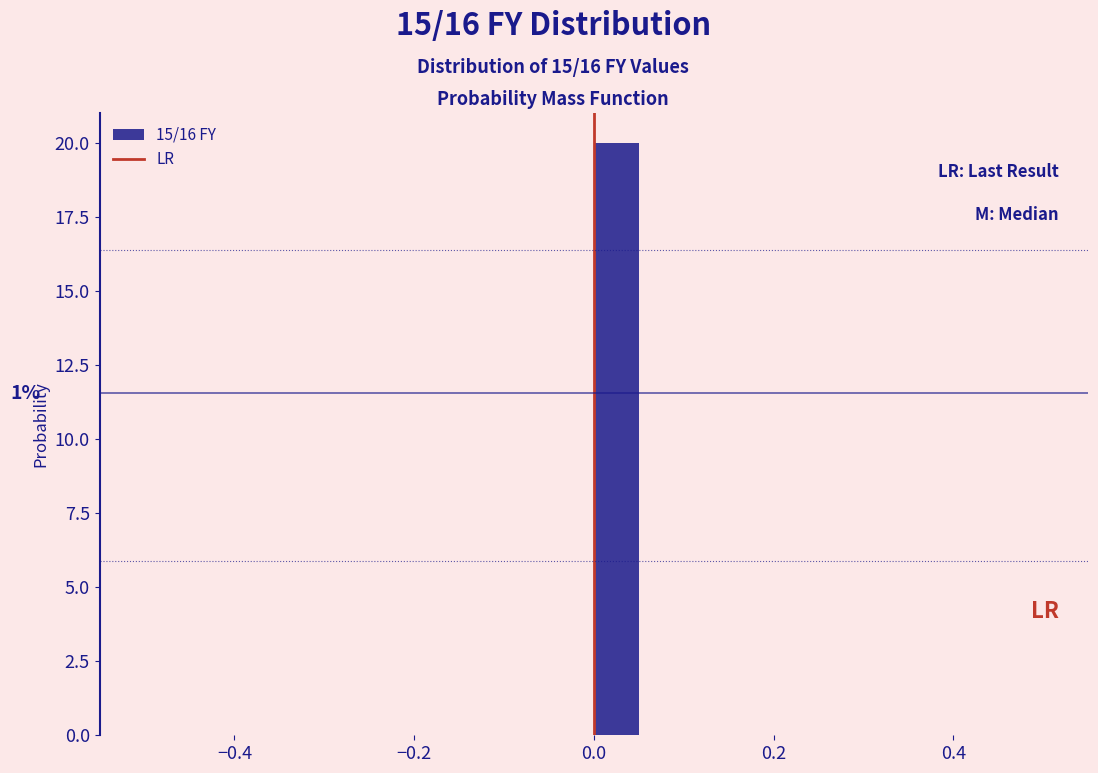

Around what value on the x-axis is the tallest bar? Give the approximate position of its centre, as read against the axis.

0.02